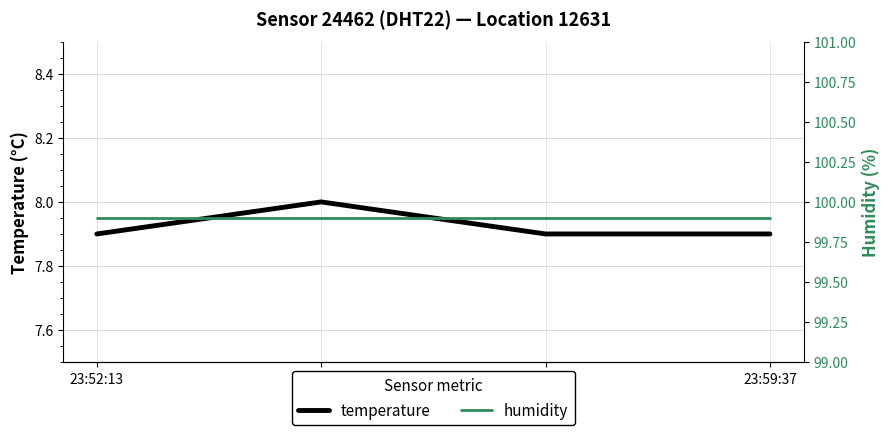

True or false: temperature has a value of 1.6 at 23:59:37.

False